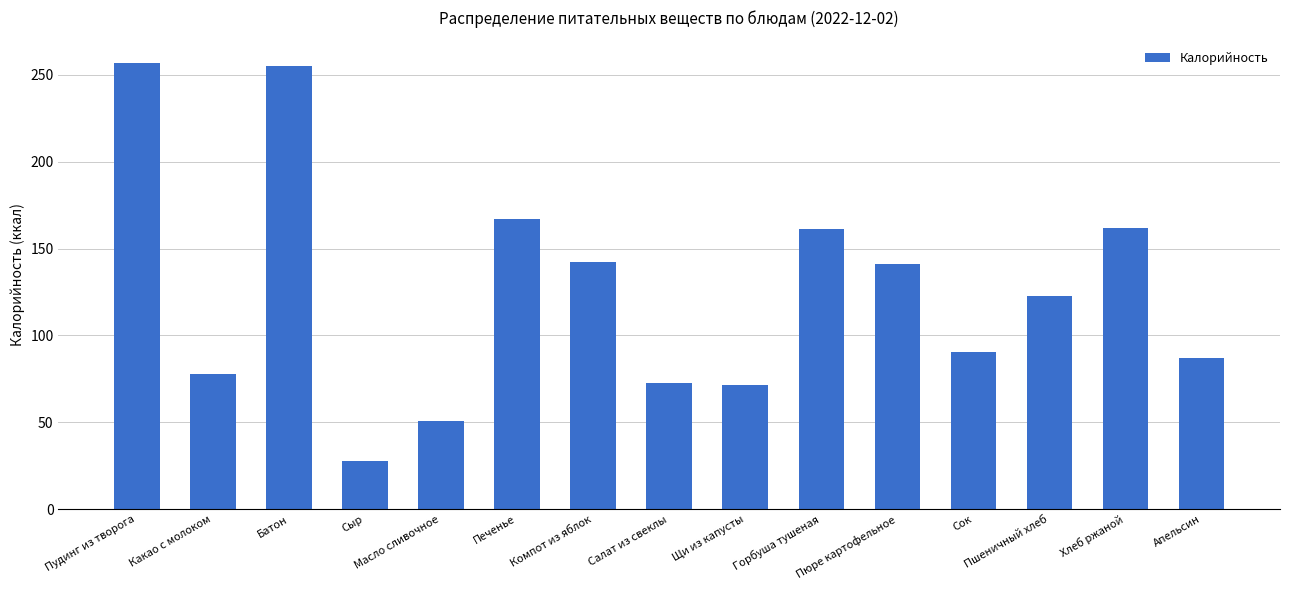

What position from the left is Пшеничный хлеб?

13